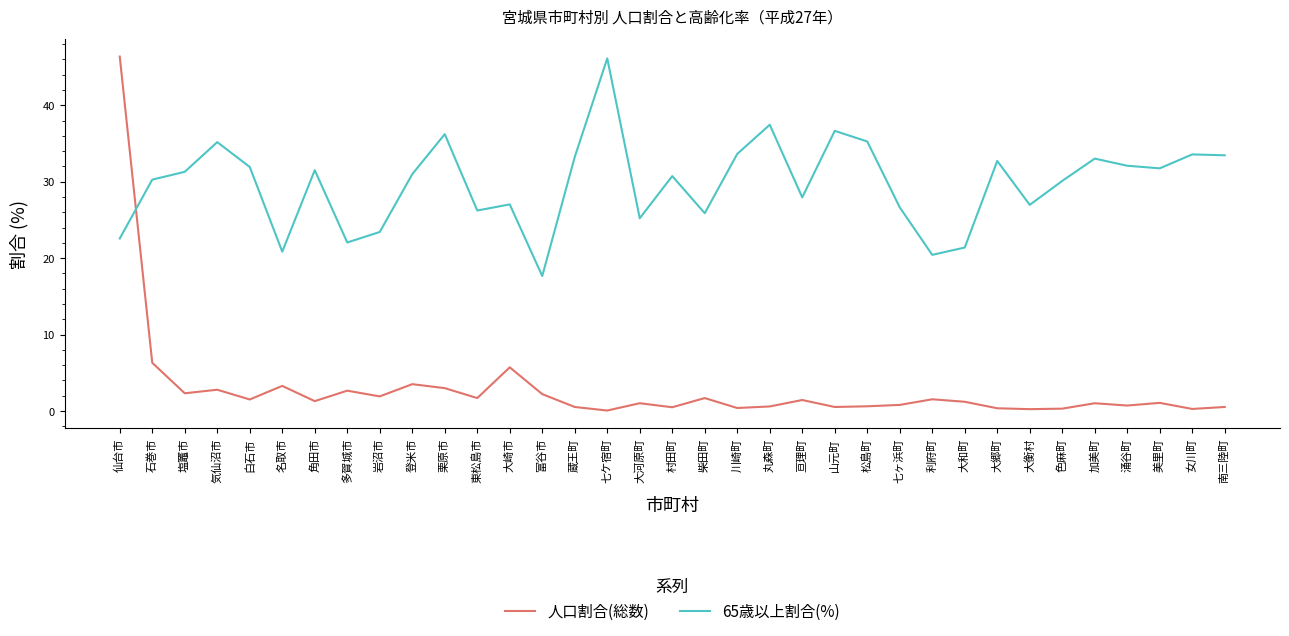

What position from the left is 登米市?

10